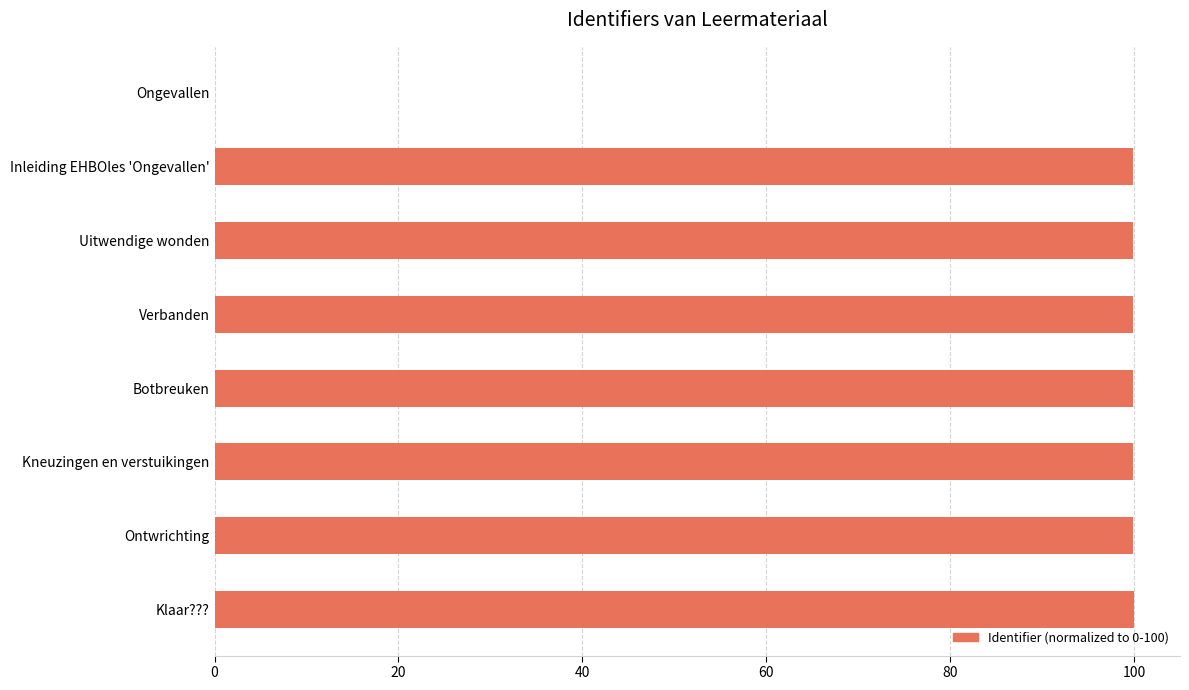

The value at Botbreuken is 54.1. True or false?

False